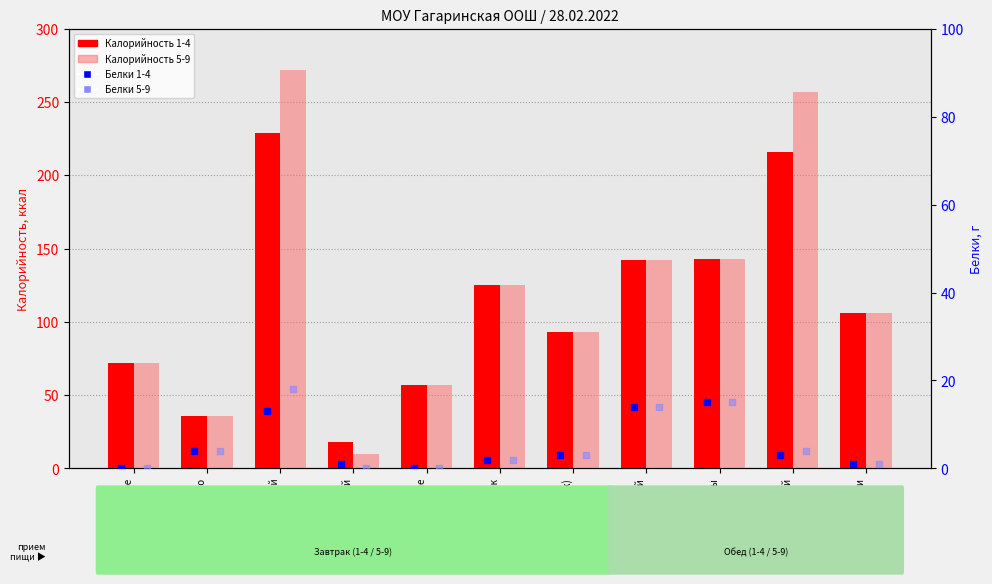

What are all the series names shown in the legend?

Калорийность 1-4, Калорийность 5-9, Белки 1-4, Белки 5-9